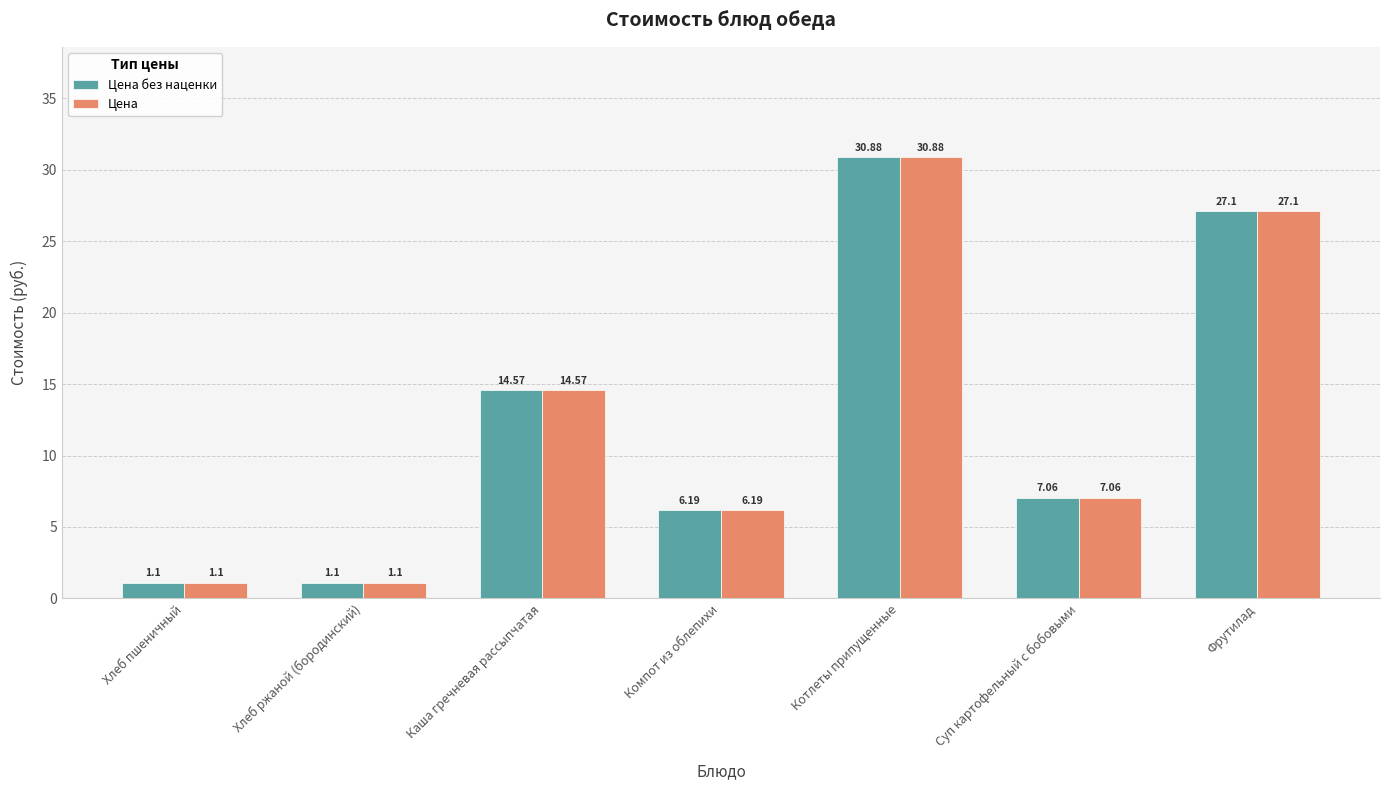

At which label does Цена reach its peak?

Котлеты припущенные